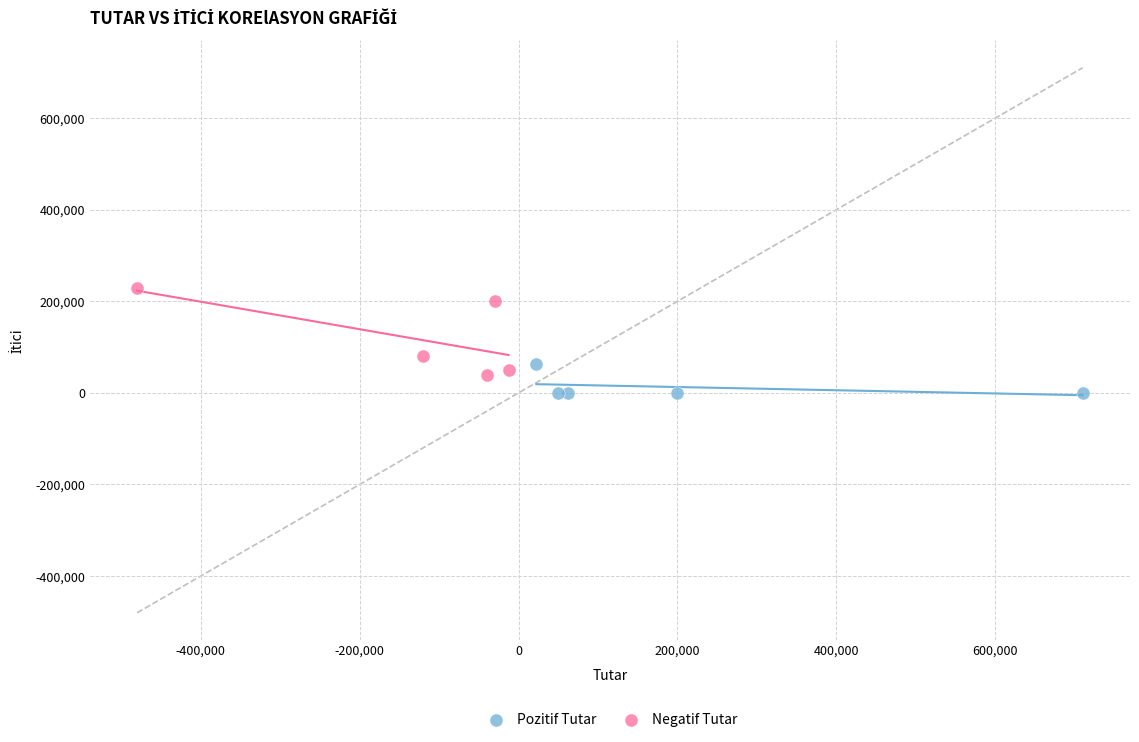

Which series has the widest spread of Y values?

Negatif Tutar